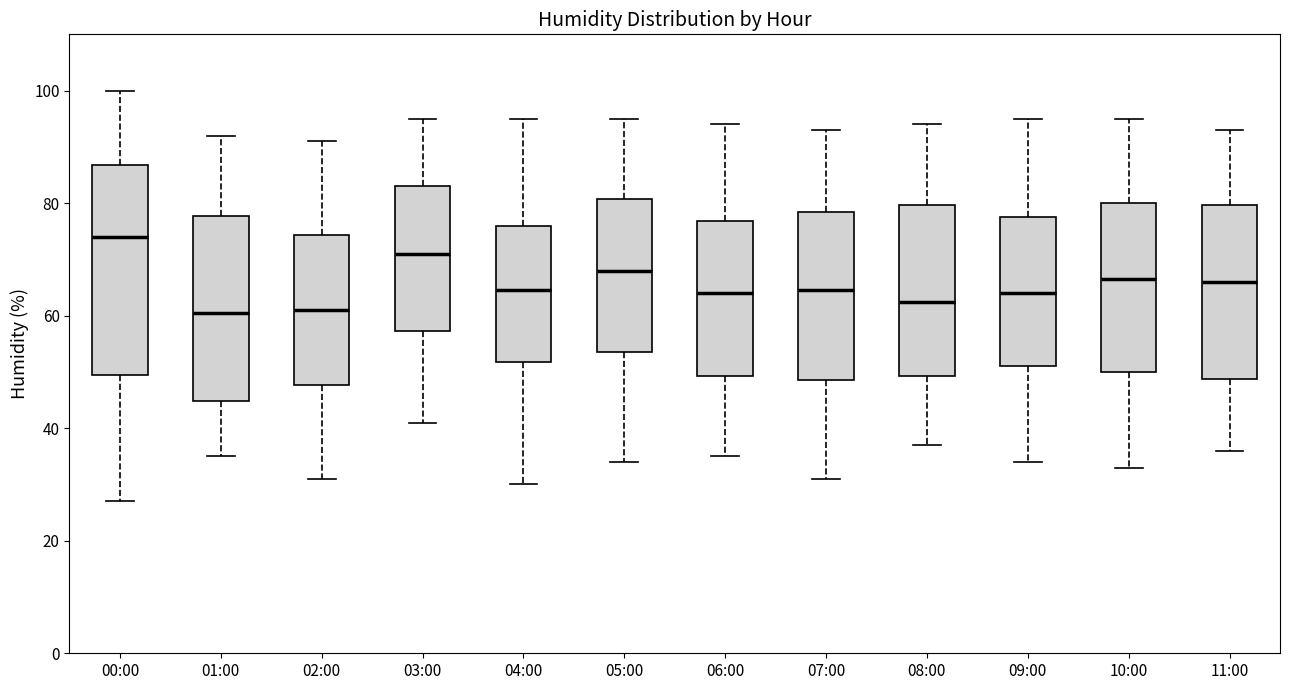

Reading left to right, transcribe this box plot: for each box, give where its median line is, the range the box spans, and where its two whiskers end, as read against the y-axis. The values are not printed on the chart, so give them approximately, as read against the axis.

00:00: median 74, box 50 to 86, whiskers 28 to 100
01:00: median 60, box 44 to 78, whiskers 36 to 92
02:00: median 62, box 48 to 74, whiskers 32 to 92
03:00: median 72, box 58 to 84, whiskers 42 to 96
04:00: median 64, box 52 to 76, whiskers 30 to 96
05:00: median 68, box 54 to 80, whiskers 34 to 96
06:00: median 64, box 50 to 76, whiskers 36 to 94
07:00: median 64, box 48 to 78, whiskers 32 to 94
08:00: median 62, box 50 to 80, whiskers 38 to 94
09:00: median 64, box 52 to 78, whiskers 34 to 96
10:00: median 66, box 50 to 80, whiskers 34 to 96
11:00: median 66, box 48 to 80, whiskers 36 to 94